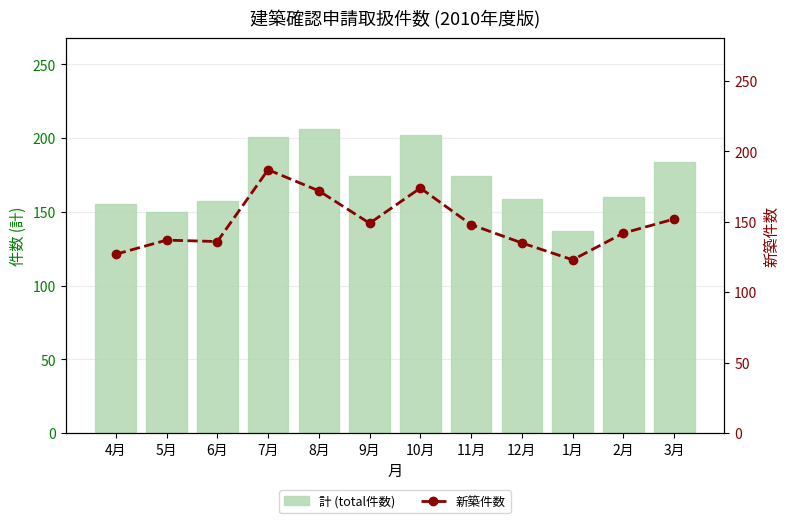

Reading left to right, extract all data points from this chart.

計 (total件数): 4月=155	5月=150	6月=157	7月=201	8月=206	9月=174	10月=202	11月=174	12月=159	1月=137	2月=160	3月=184
新築件数: 4月=127	5月=137	6月=136	7月=187	8月=172	9月=149	10月=174	11月=148	12月=135	1月=123	2月=142	3月=152